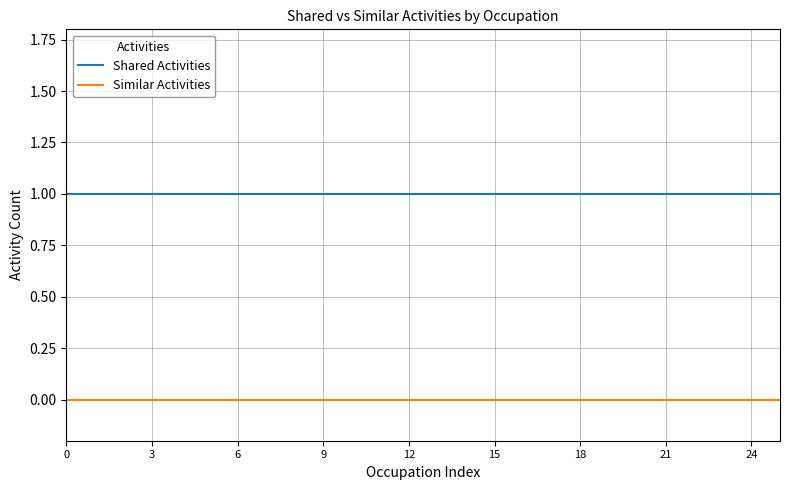

Is this an area chart (filled region under the line)?

No